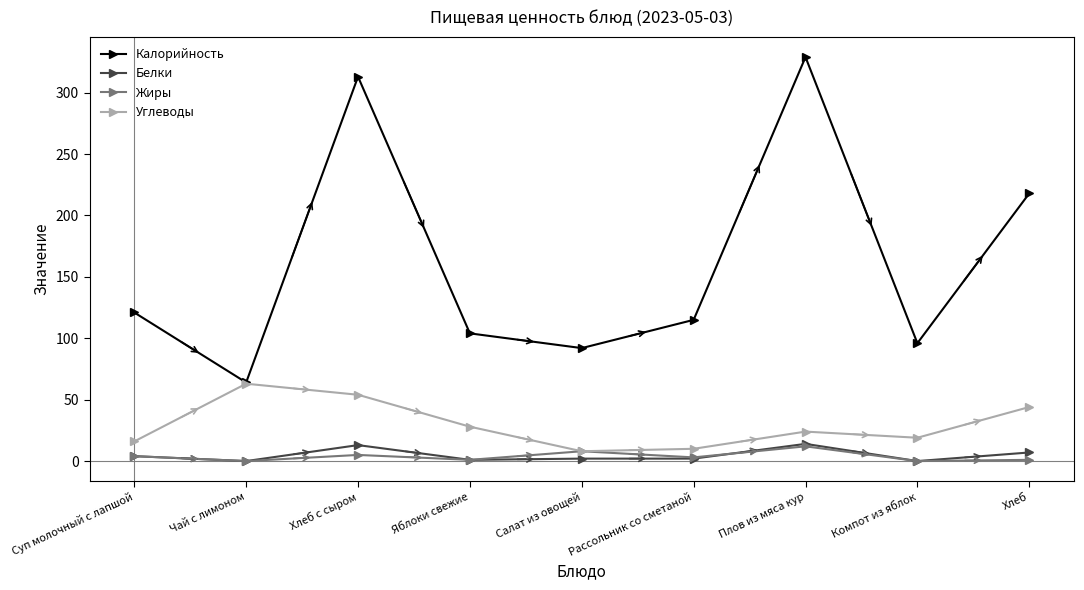

List the labels in order of Калорийность value, smallest first.

Чай с лимоном, Салат из овощей, Компот из яблок, Яблоки свежие, Рассольник со сметаной, Суп молочный с лапшой, Хлеб, Хлеб с сыром, Плов из мяса кур